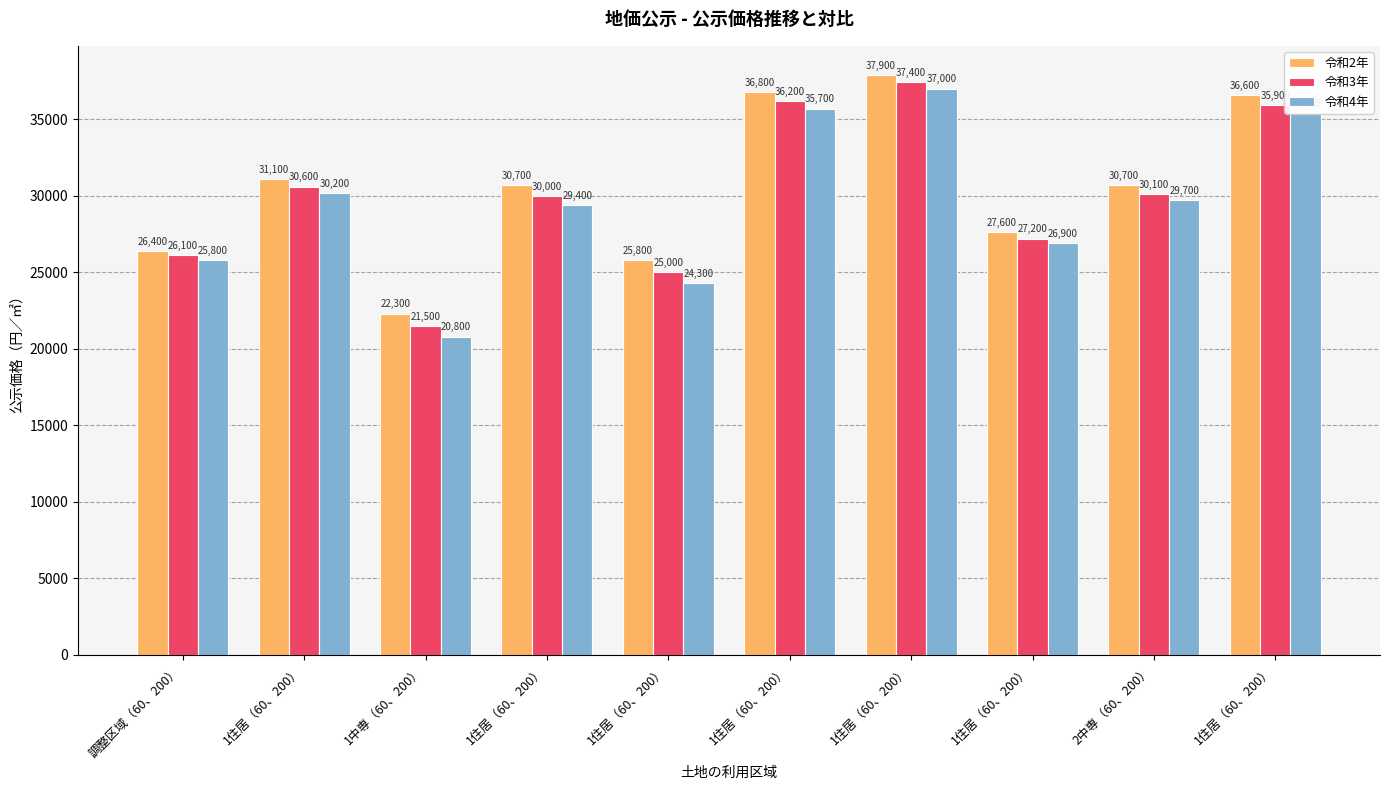

What are all the series names shown in the legend?

令和2年, 令和3年, 令和4年